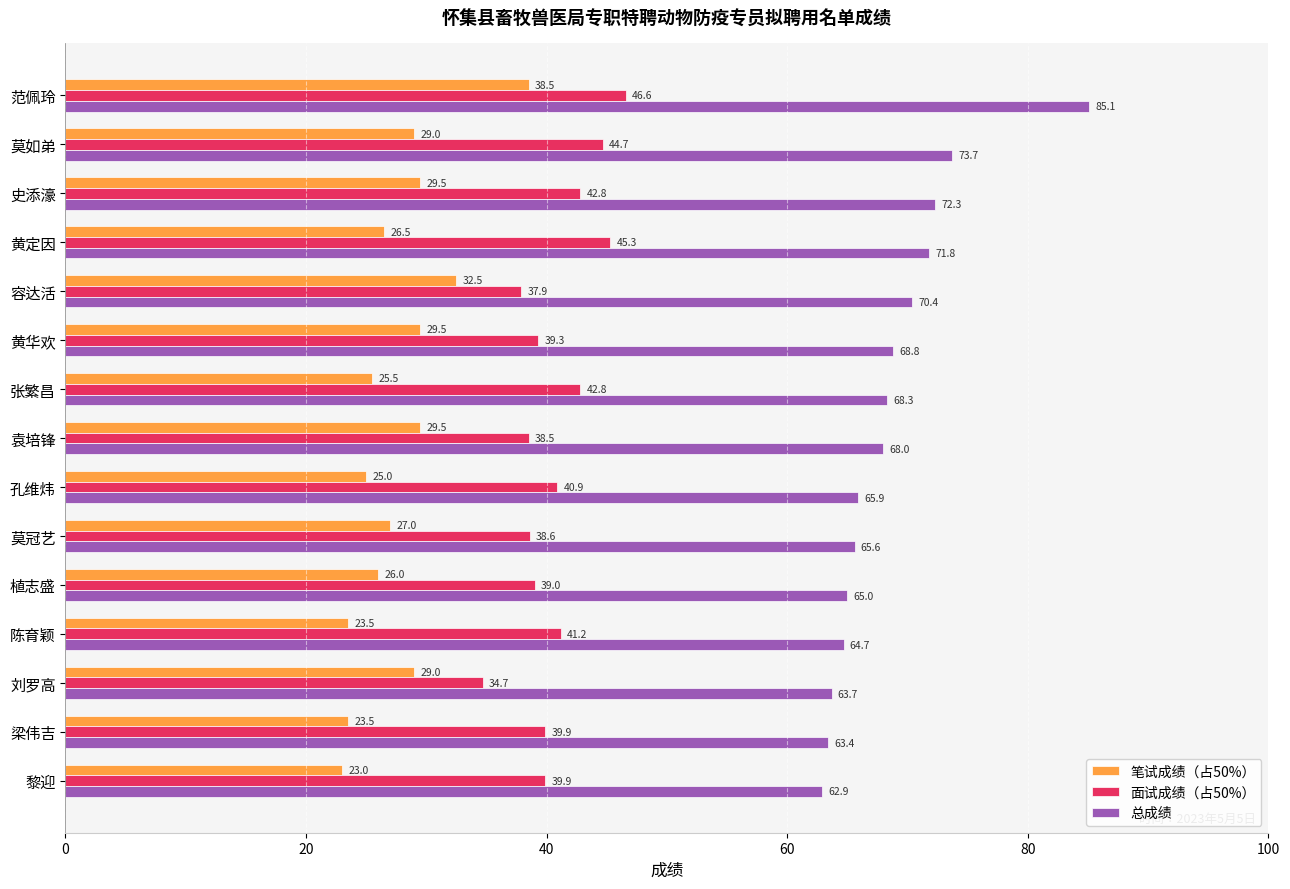

At which label is 总成绩 closest to 74?

莫如弟